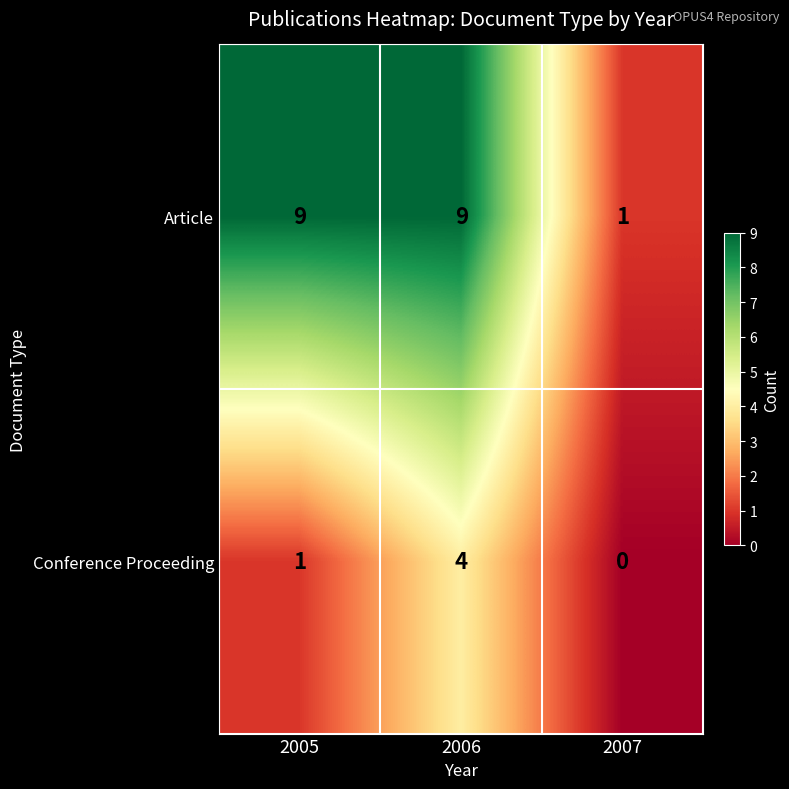

Between 2005 and 2006, which series saw the biggest shift?

Conference Proceeding